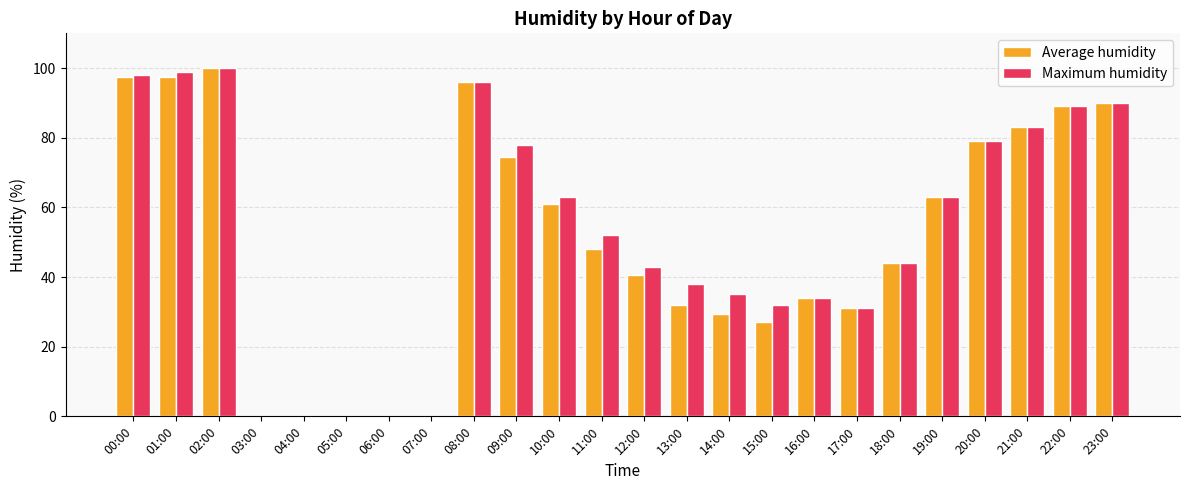

At which label is Average humidity closest to 50?

11:00